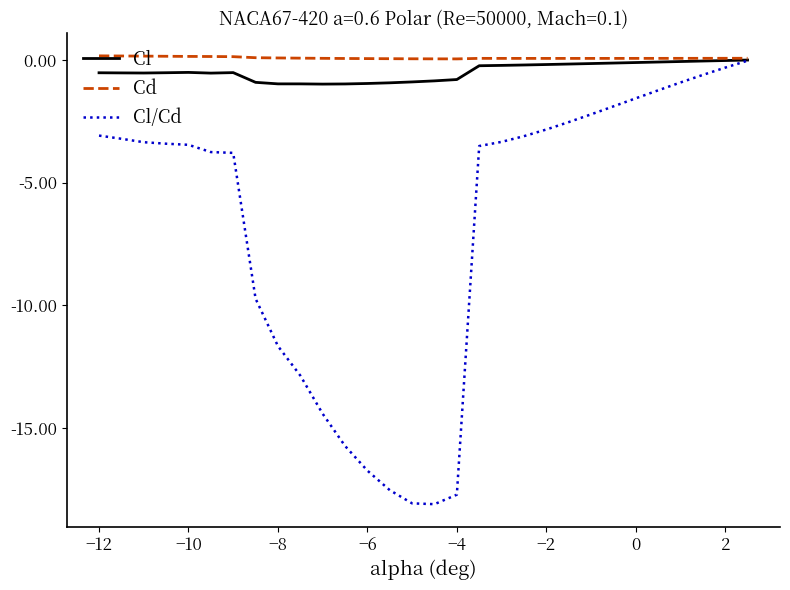

True or false: Cl/Cd and Cl cross at least once.

False